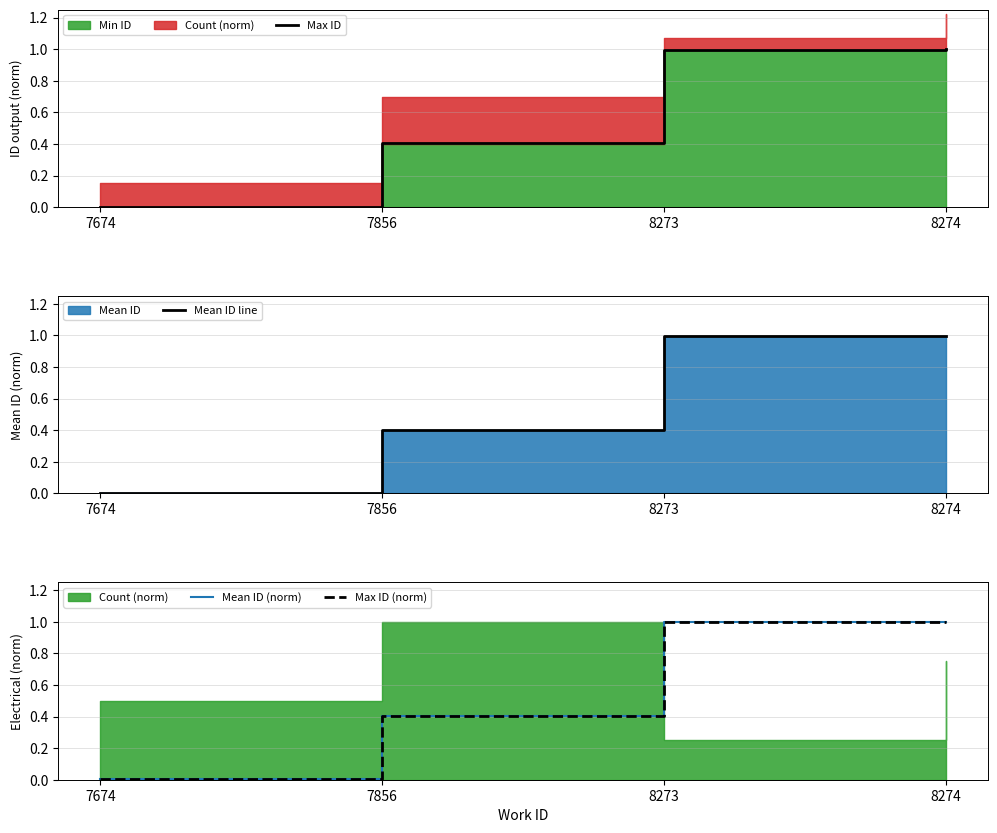

What is the maximum value shown in the chart?

1.0